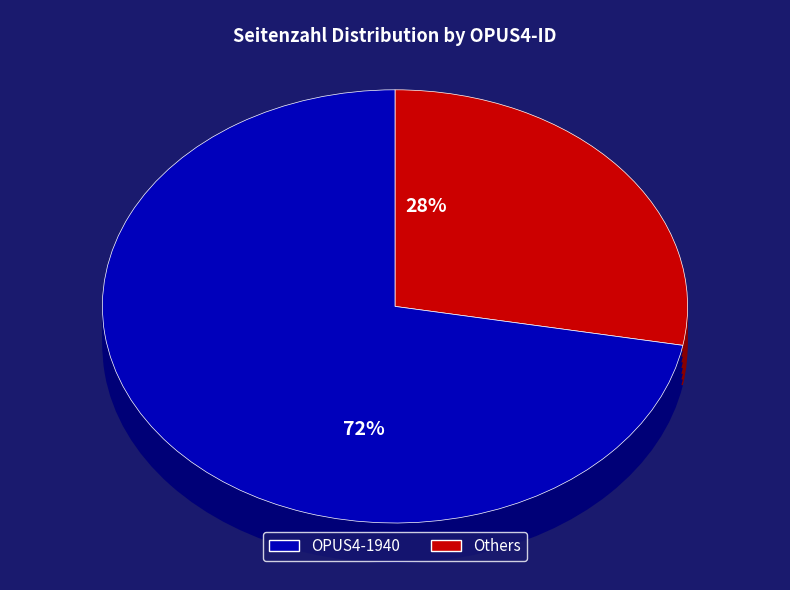

How many segments does this pie chart have?

10